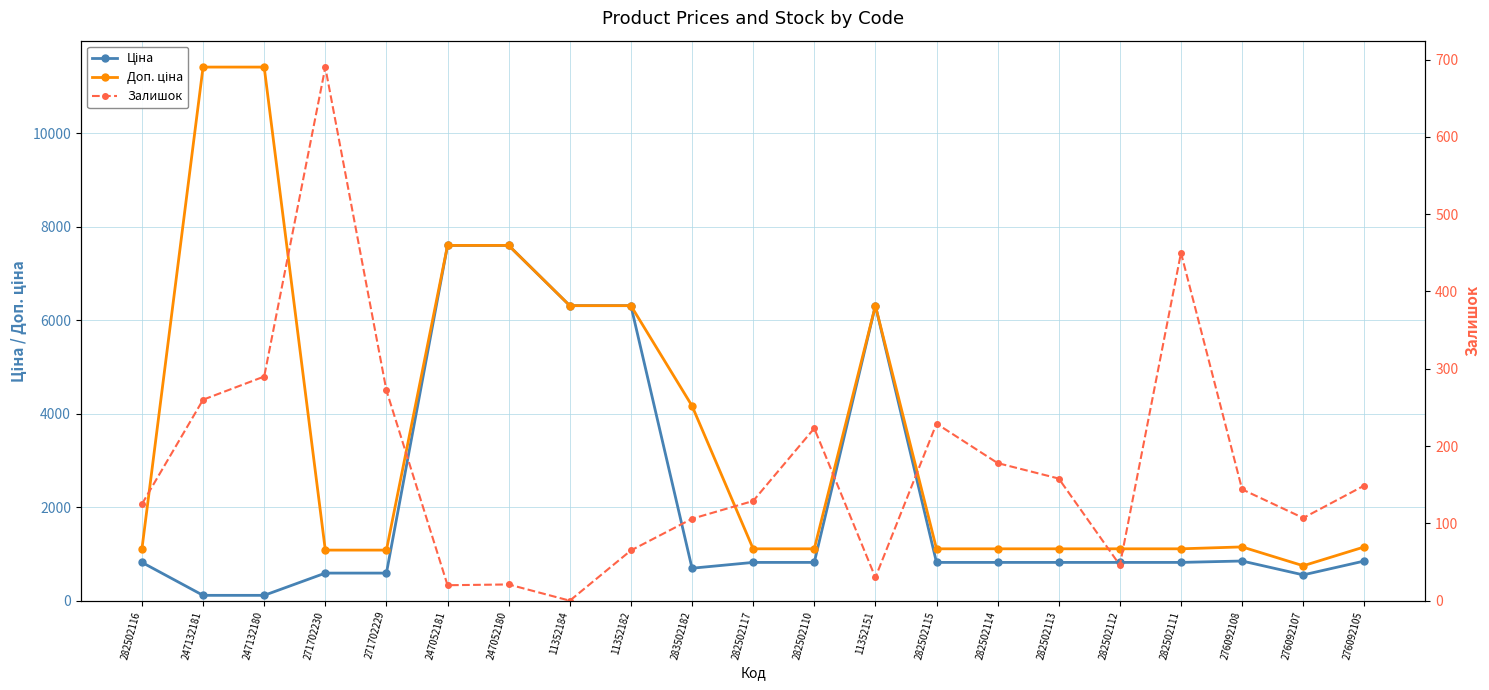

Does the chart have visible grid lines?

Yes